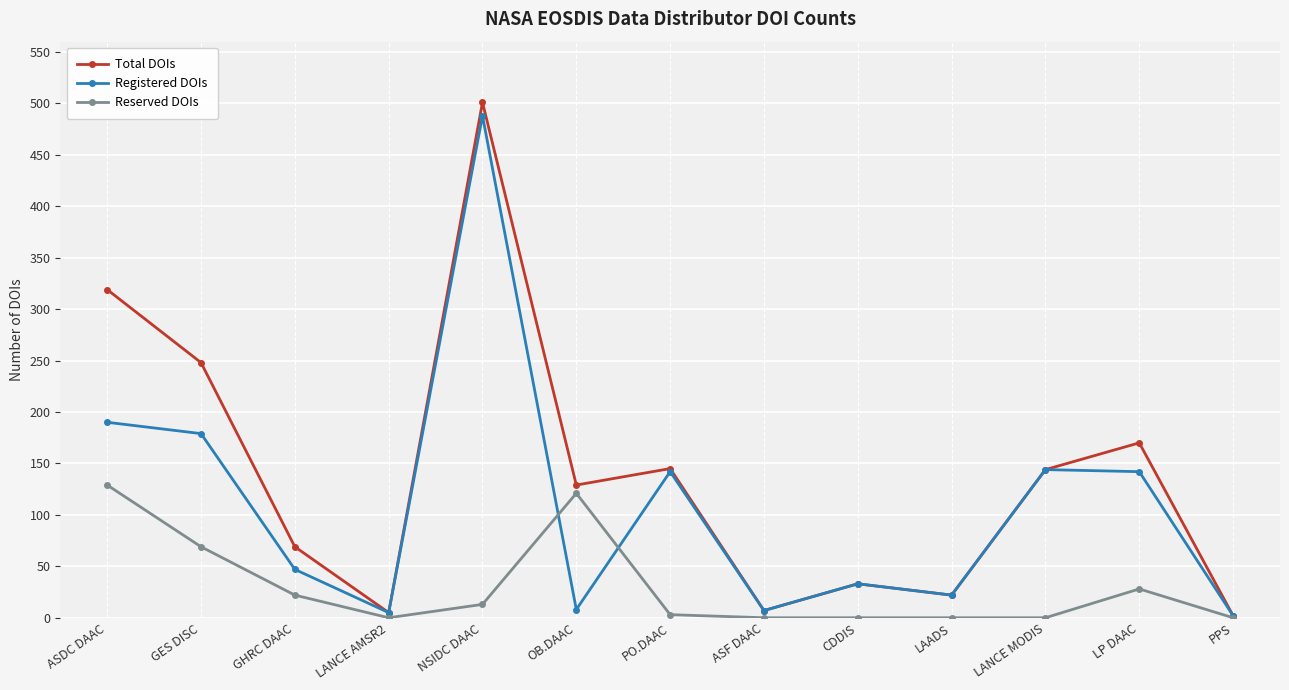

How many lines are shown in the chart?

3